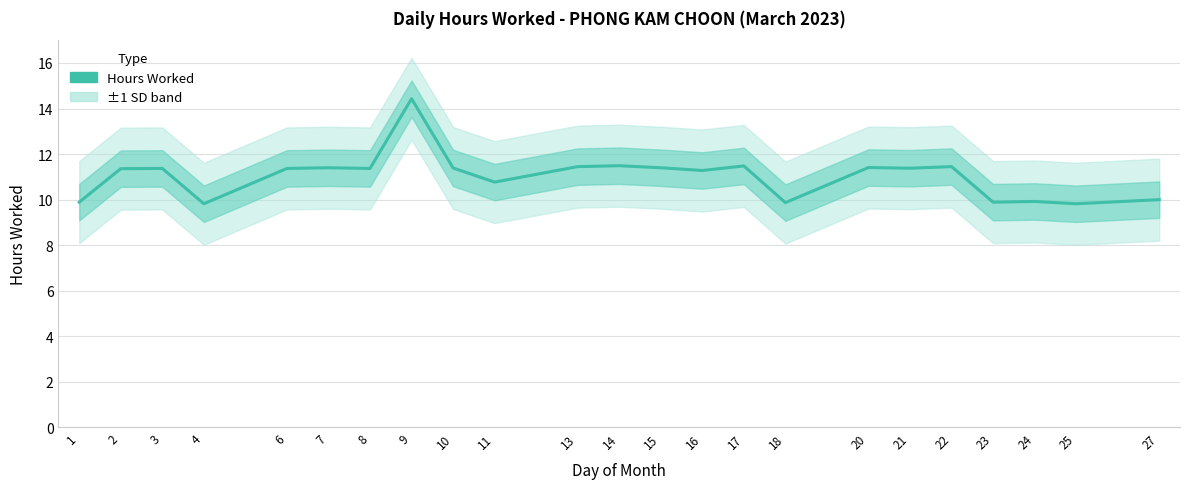

What is the ratio of the value at 15 to the value at 22?

1.0